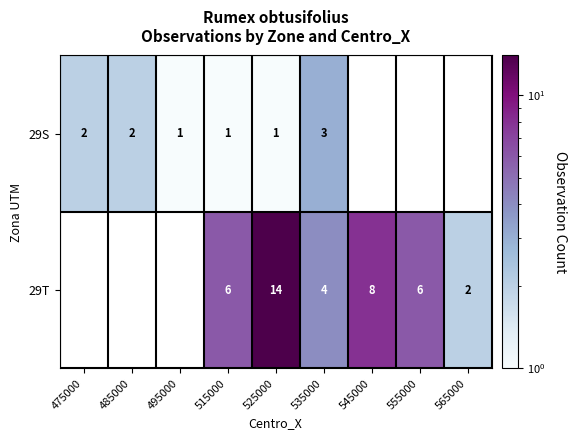

What is the maximum value shown in the chart?

14.0